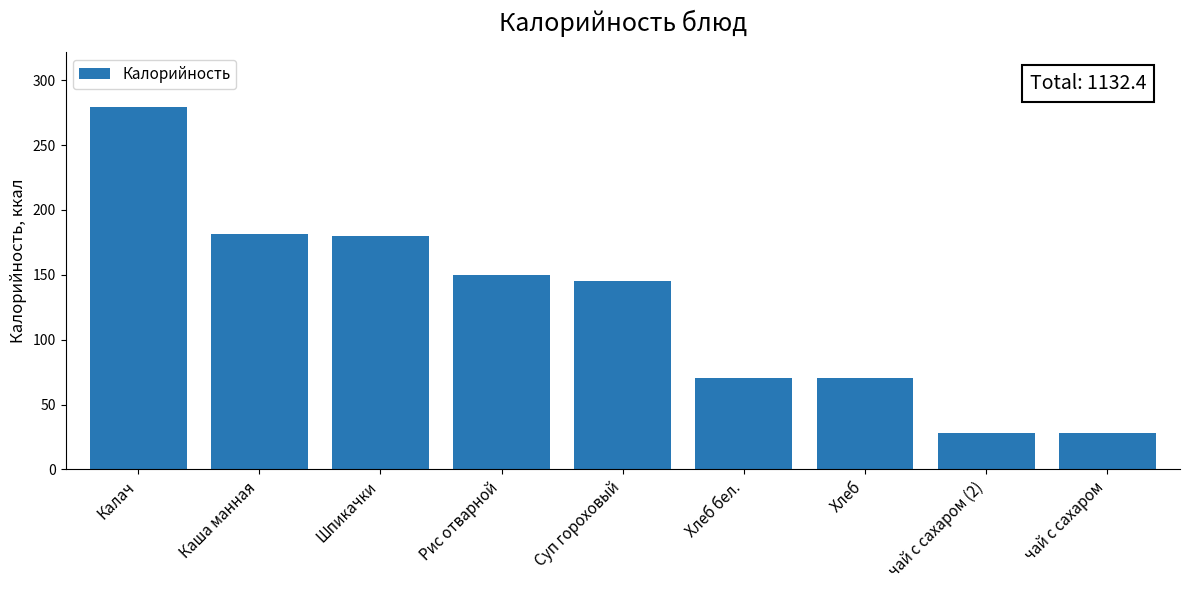

What is the change in value from Каша манная to Хлеб бел.?

-110.9